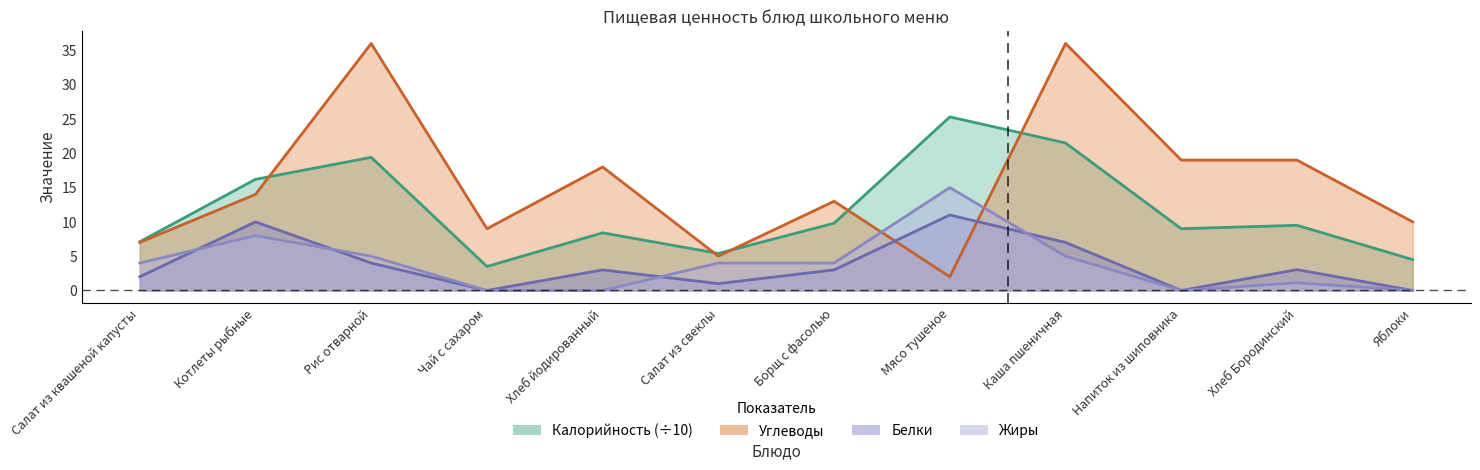

How many distinct data groups are displayed?

4